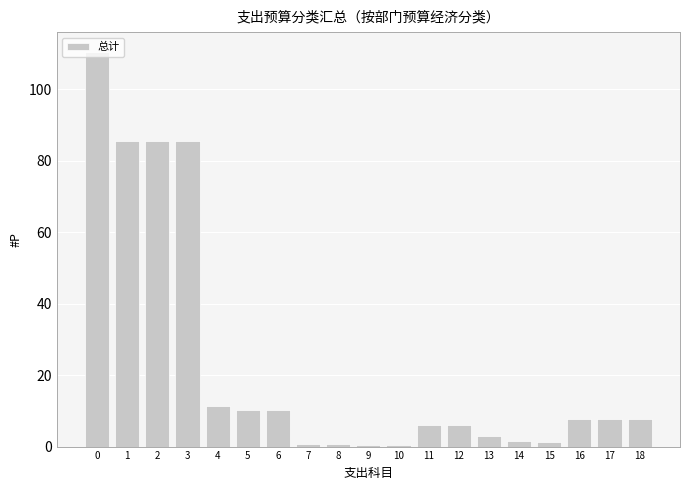

What is the value of the 6th bar from the left?

10.2